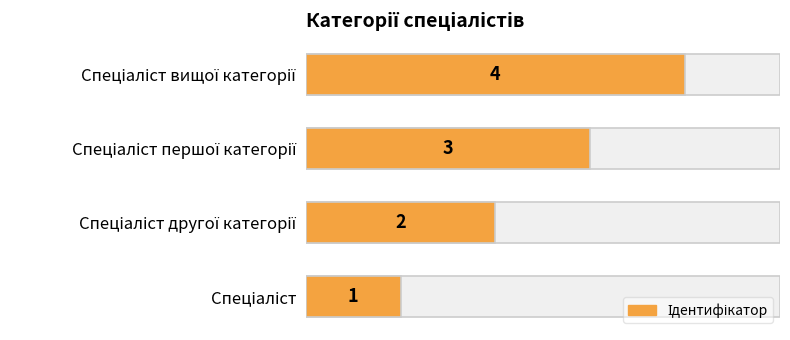

What is the minimum value shown in the chart?

1